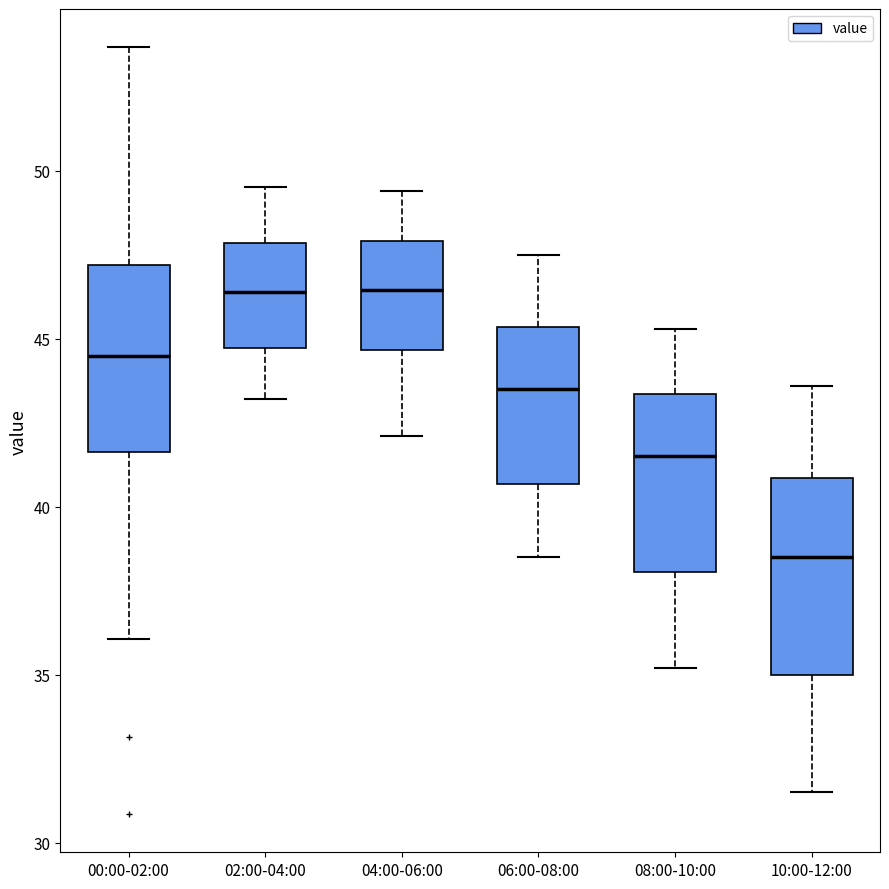

Reading left to right, transcribe this box plot: for each box, give where its median line is, the range the box spans, and where its two whiskers end, as read against the y-axis. The values are not printed on the chart, so give them approximately, as read against the axis.

00:00-02:00: median 44.5, box 41.5 to 47.0, whiskers 36.0 to 53.5
02:00-04:00: median 46.5, box 44.5 to 48.0, whiskers 43.0 to 49.5
04:00-06:00: median 46.5, box 44.5 to 48.0, whiskers 42.0 to 49.5
06:00-08:00: median 43.5, box 40.5 to 45.5, whiskers 38.5 to 47.5
08:00-10:00: median 41.5, box 38.0 to 43.5, whiskers 35.0 to 45.5
10:00-12:00: median 38.5, box 35.0 to 41.0, whiskers 31.5 to 43.5